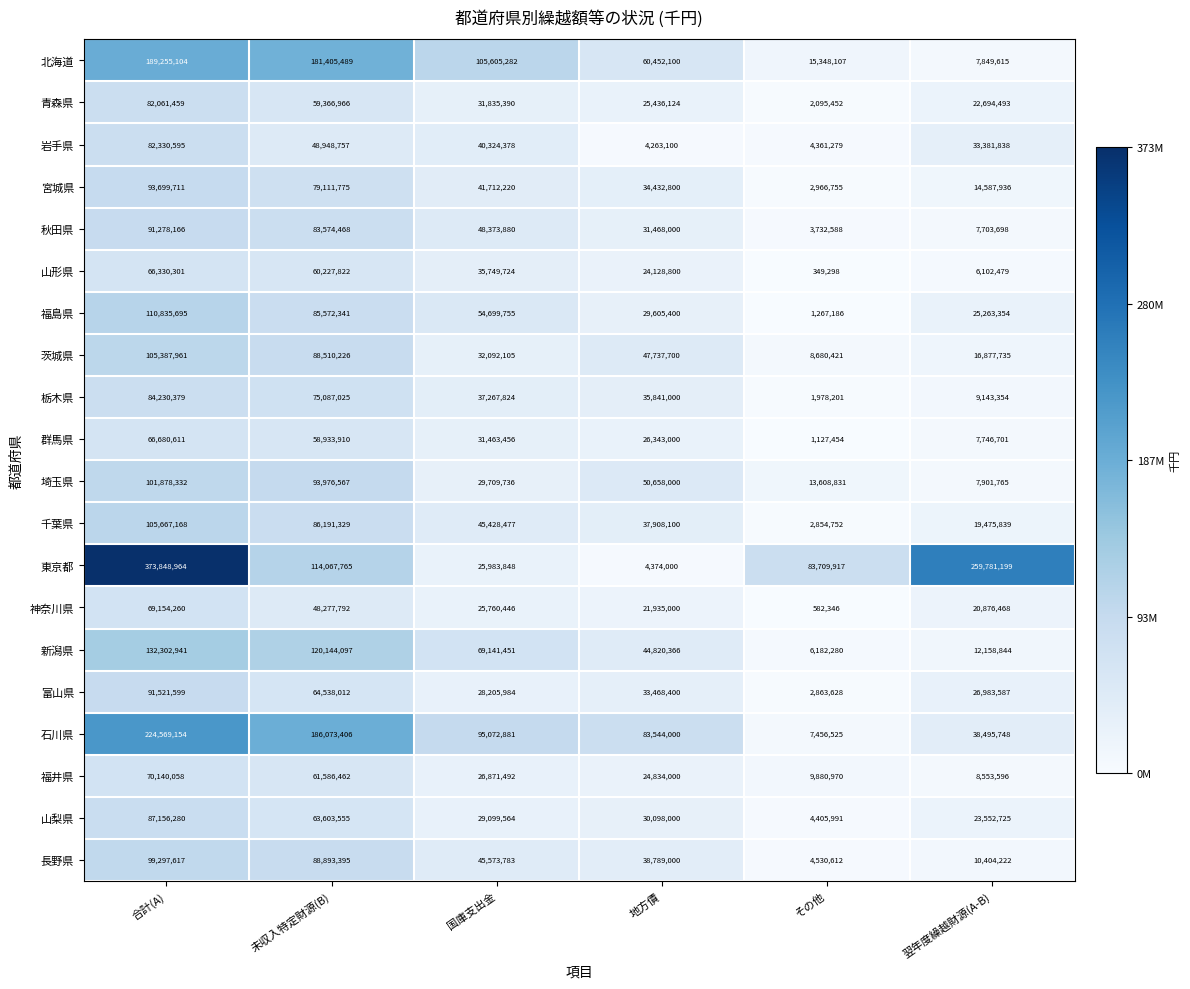

Between 合計(A) and 地方債, which series saw the biggest shift?

東京都